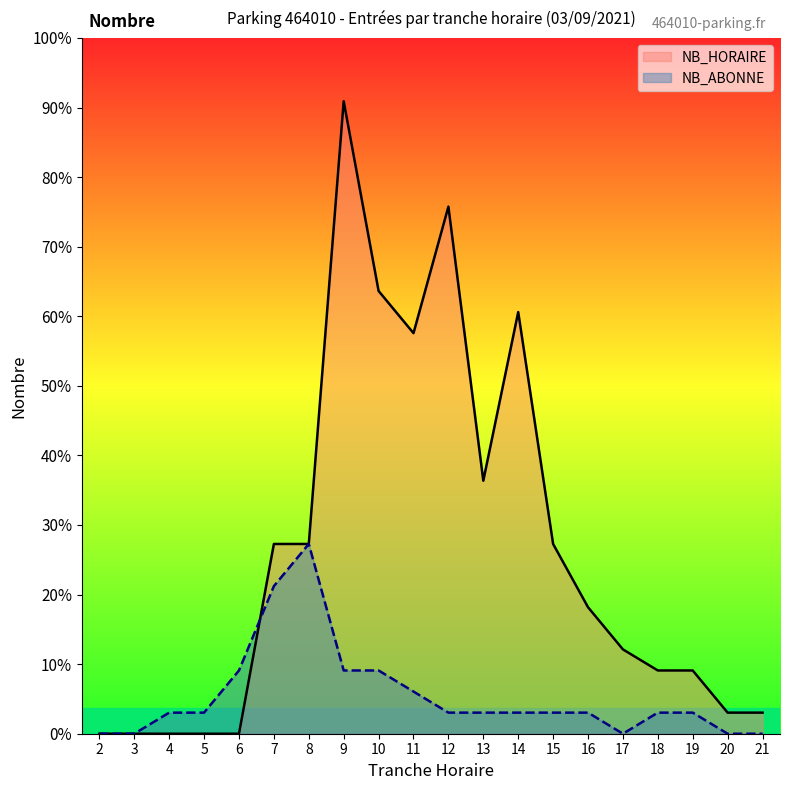

List the series in order of their peak value, lowest first.

NB_ABONNE, NB_HORAIRE